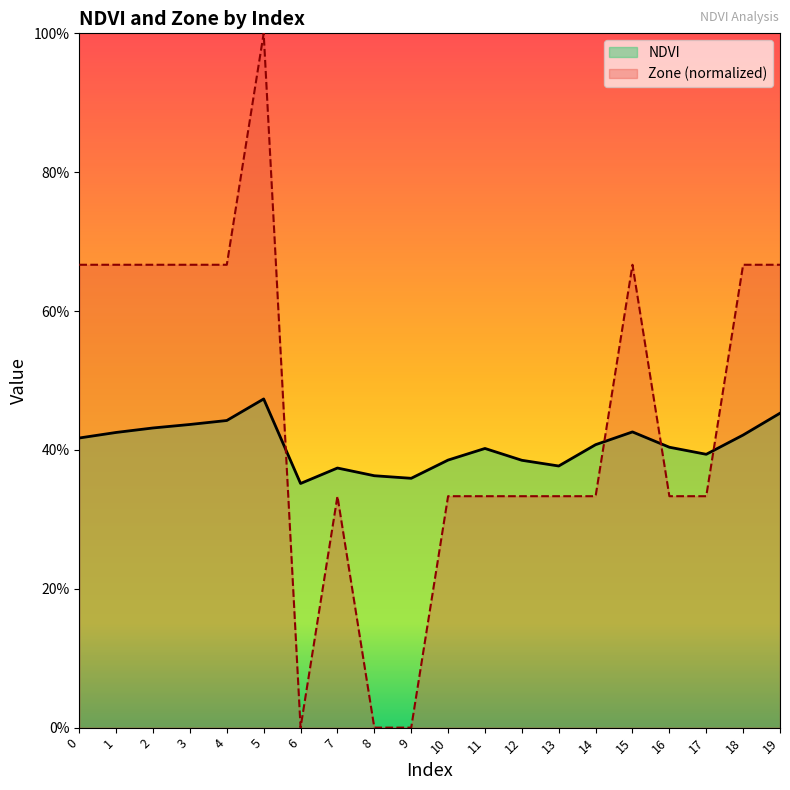

List the series in order of their peak value, highest first.

Zone (normalized), NDVI